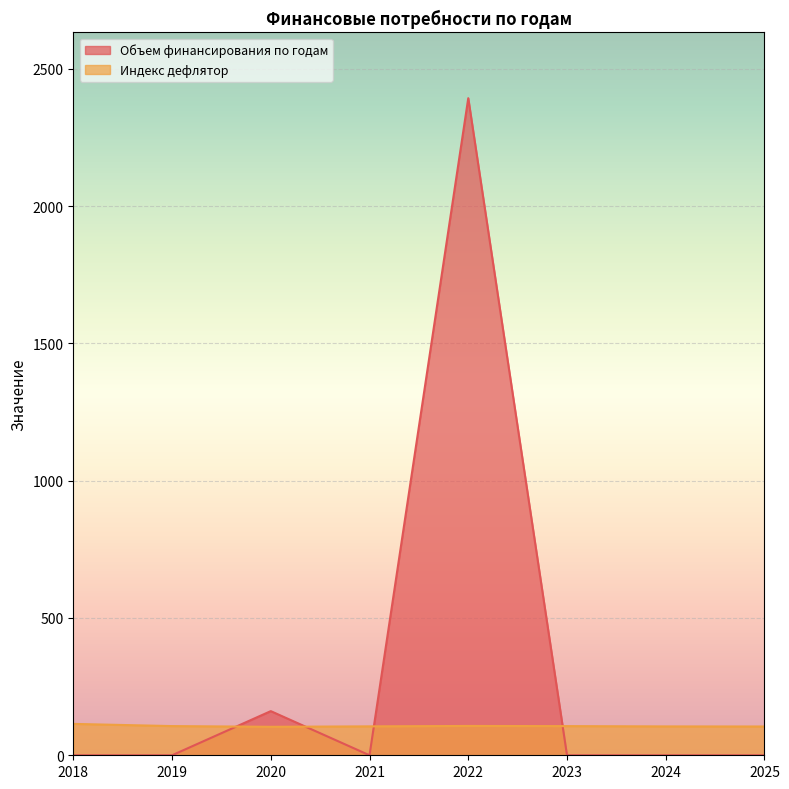

Which series changed the most between 2023 and 2024?

Индекс дефлятор